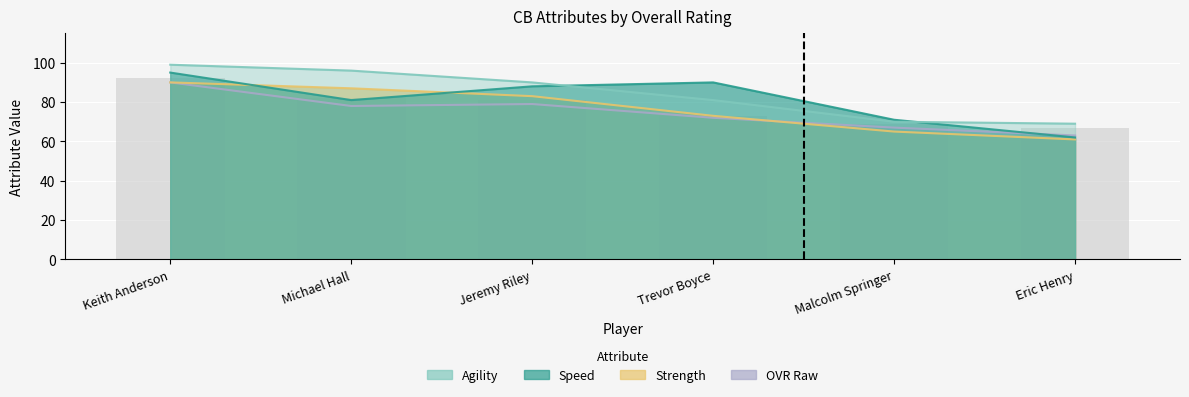

List the series in order of their overall mean, lowest first.

ovr_raw, strength, speed, agility